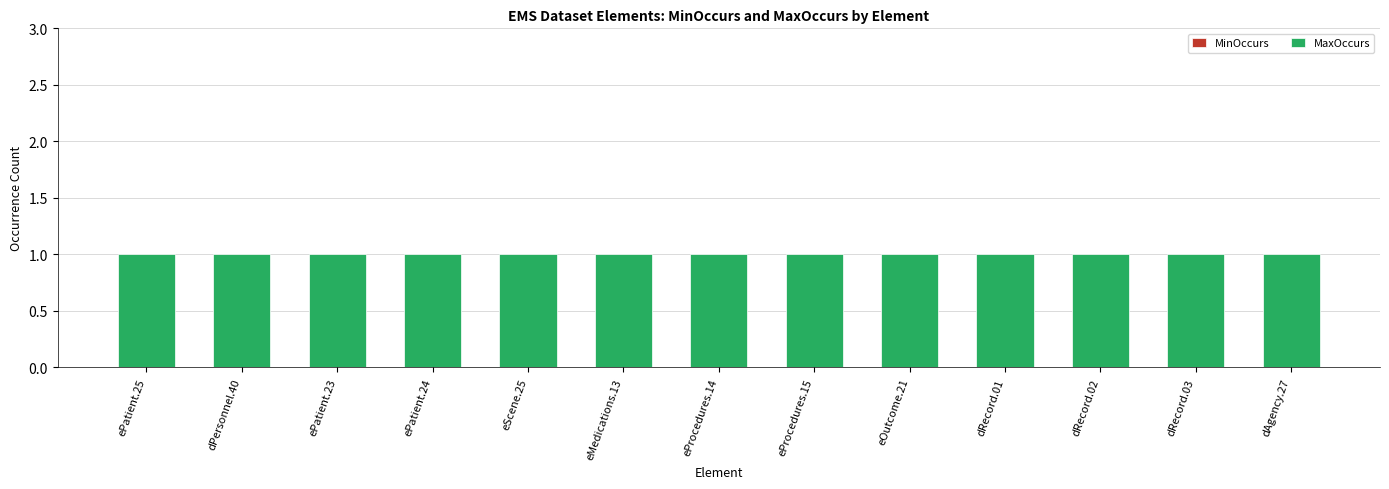

How many bars are there in each group?

2